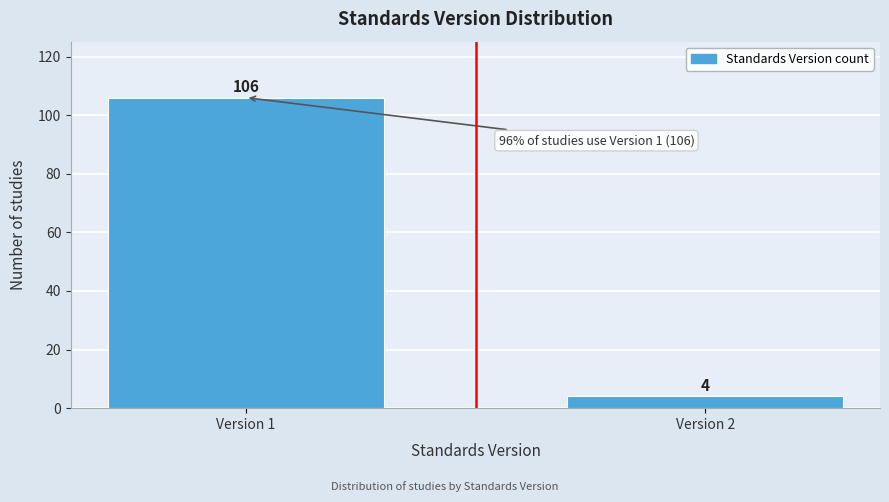

Reading left to right, what are all the values shown in this chart?

Version 1=106	Version 2=4